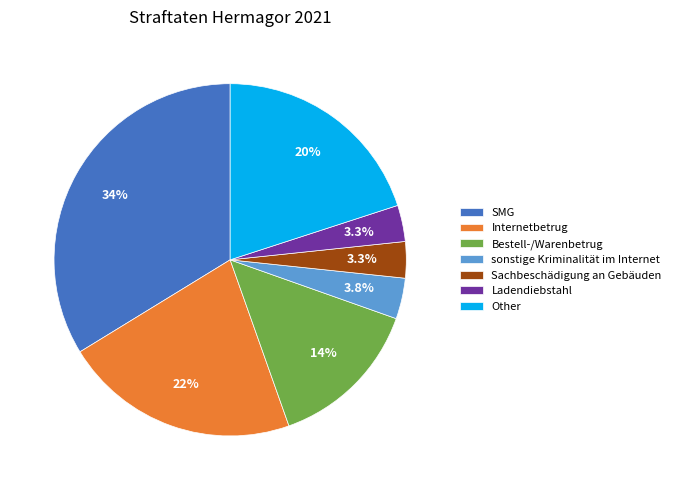

How many segments does this pie chart have?

7